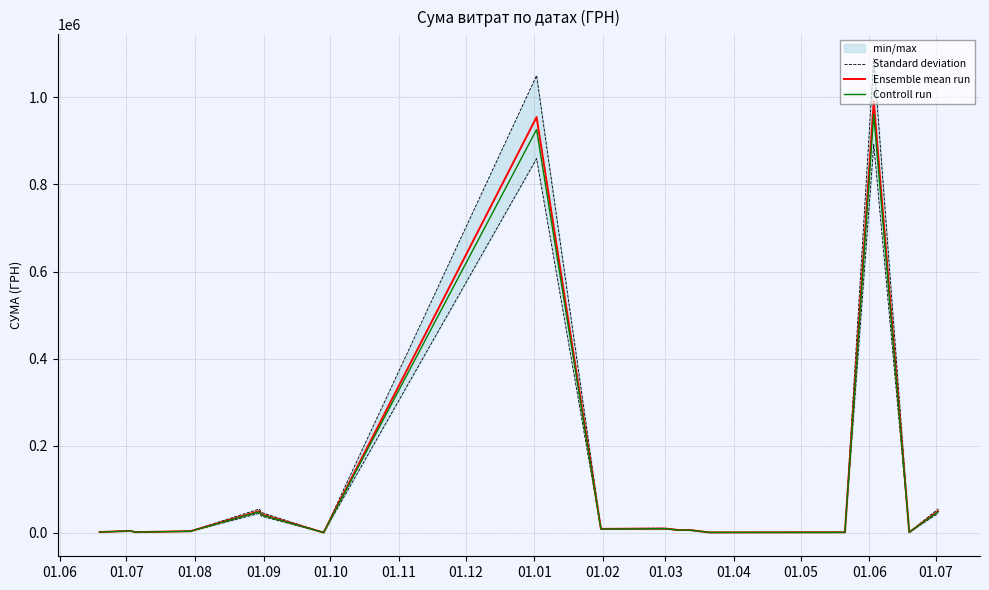

What is the highest value of the Controll run series?

961536.9